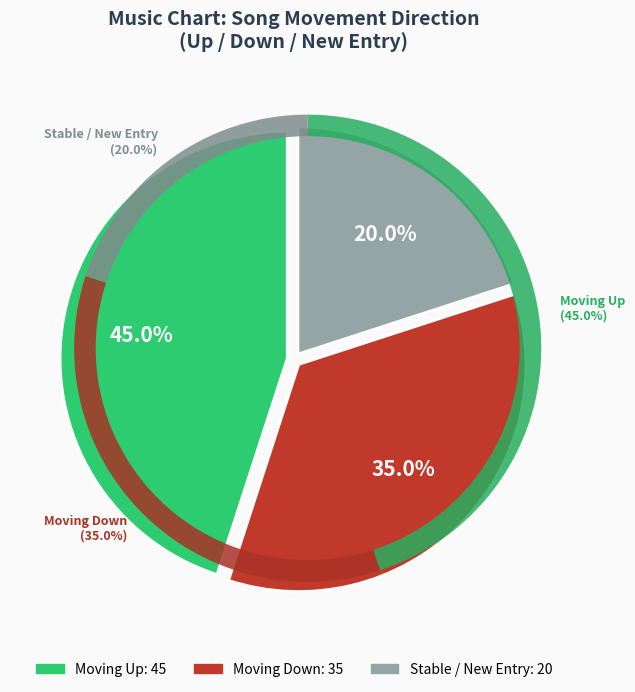

Is there a majority slice in this chart?

No